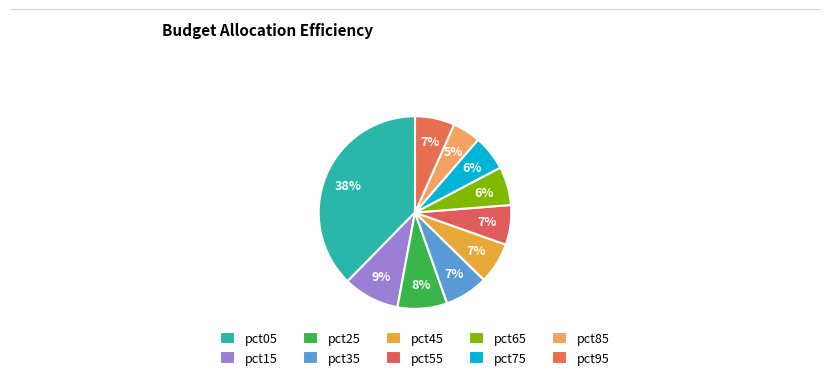

To the nearest percent, what is the difference between the largest and smallest slice percentages?

33%